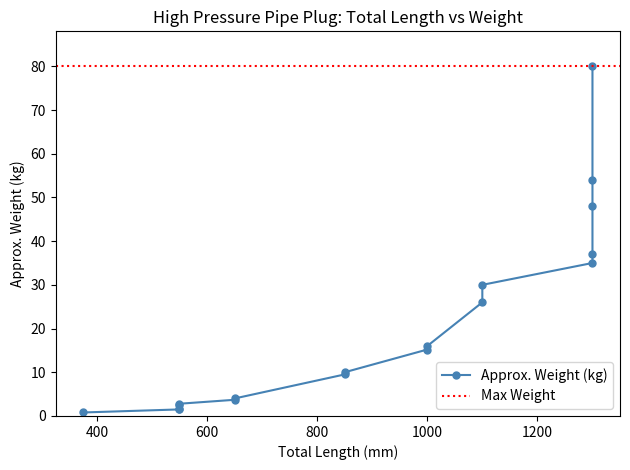

At which category does the chart reach its minimum across all series?

375